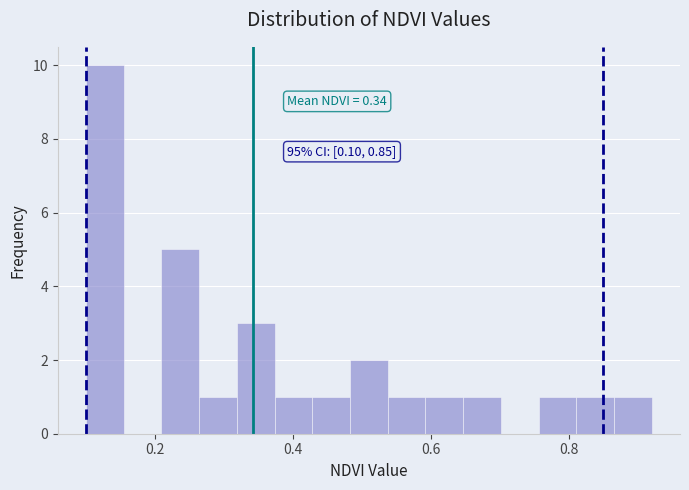

Read against the x-axis, roughly where is the centre of the tallest bar?

0.12